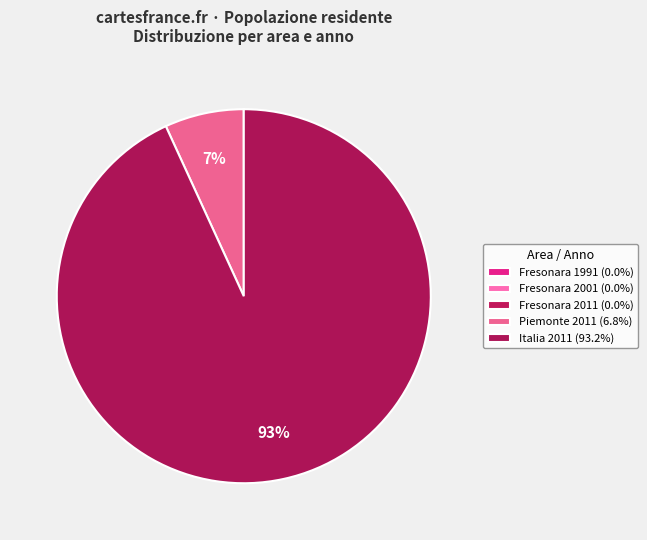

Which has a higher value, Piemonte 2011 or Fresonara 1991?

Piemonte 2011